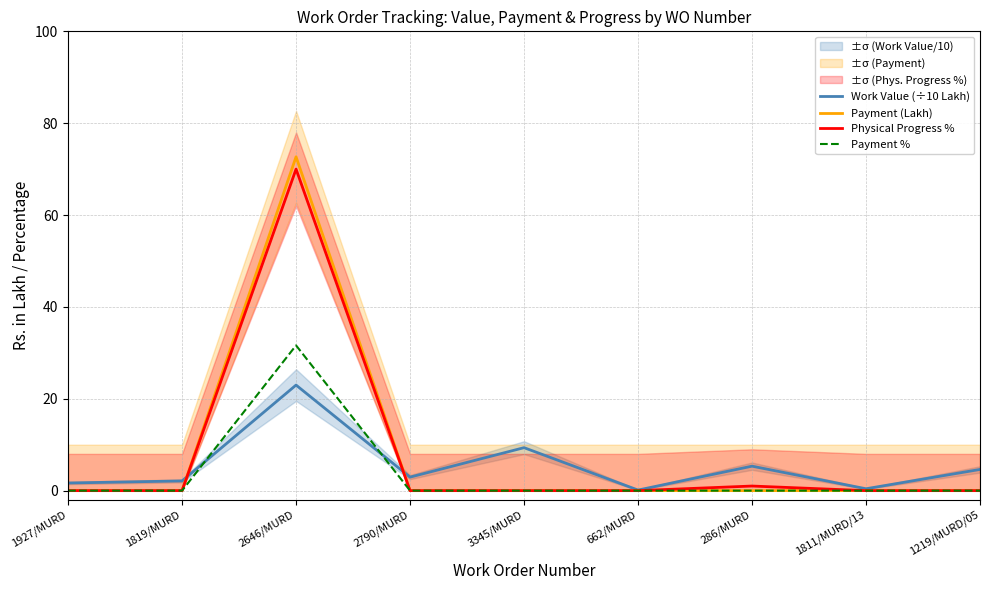

What are all the series names shown in the legend?

Work Value (÷10 Lakh), Payment (Lakh), Physical Progress %, Payment %